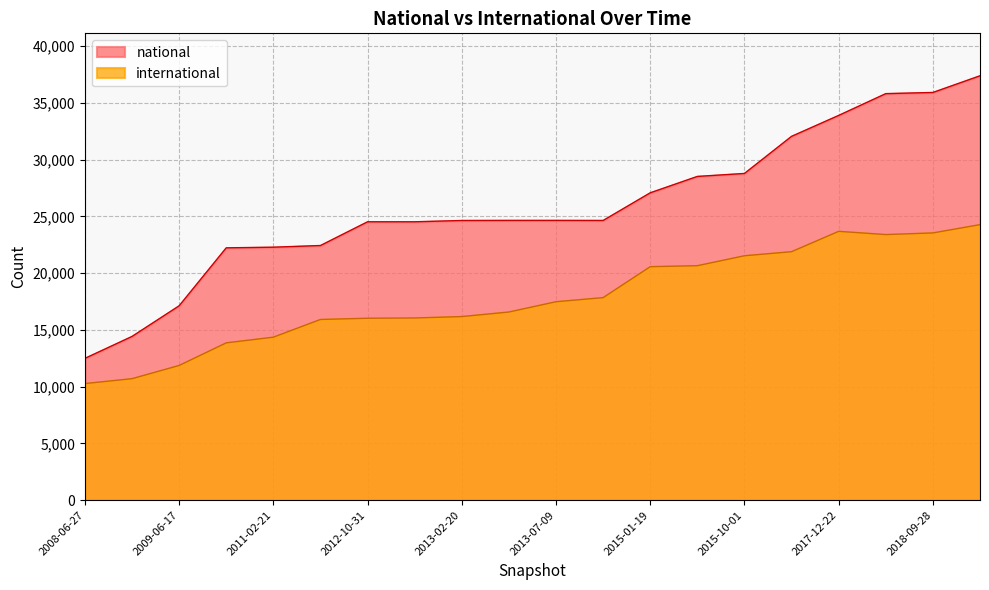

Reading left to right, list all the values displayed in this chart.

national: 2019-04-06=37378	2010-11-17=22224	2018-09-28=35908	2012-12-11=24518	2015-10-01=28775	2016-12-27=32044	2009-06-17=17119	2013-02-20=24632	2012-10-31=24518	2013-05-21=24640	2012-03-26=22428	2015-07-03=28513	2013-07-09=24640	2015-01-19=27071	2008-12-17=14421	2018-07-11=35805	2011-02-21=22280	2008-06-27=12490	2013-12-20=24635	2017-12-22=33887
international: 2019-04-06=24267	2010-11-17=13856	2018-09-28=23538	2012-12-11=16047	2015-10-01=21527	2016-12-27=21886	2009-06-17=11865	2013-02-20=16171	2012-10-31=16023	2013-05-21=16573	2012-03-26=15916	2015-07-03=20652	2013-07-09=17479	2015-01-19=20565	2008-12-17=10701	2018-07-11=23393	2011-02-21=14357	2008-06-27=10271	2013-12-20=17840	2017-12-22=23678